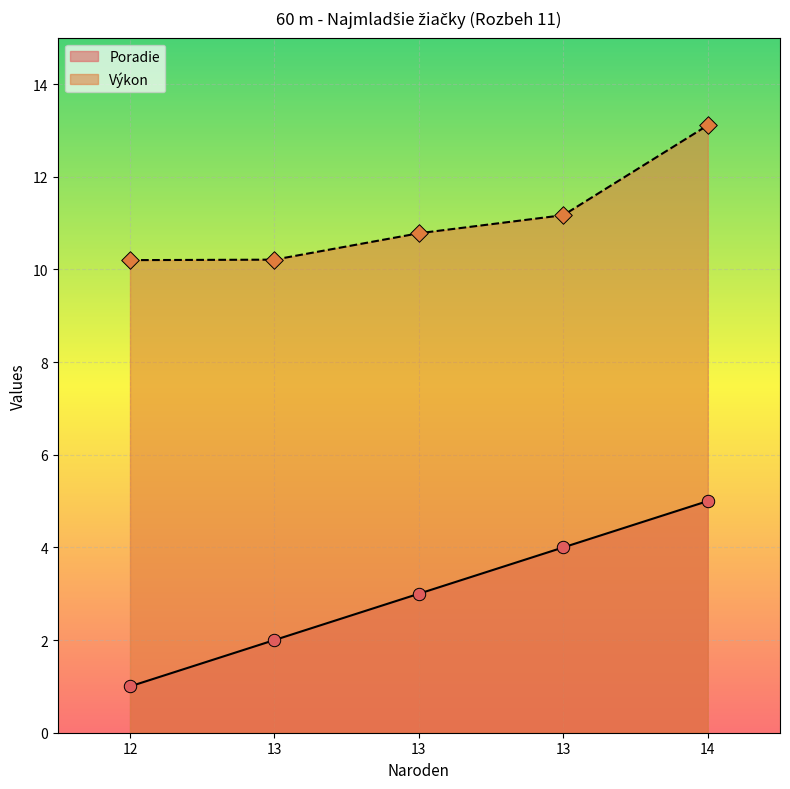

Is the value of Poradie at 12 greater than the value of Výkon at 13?

No